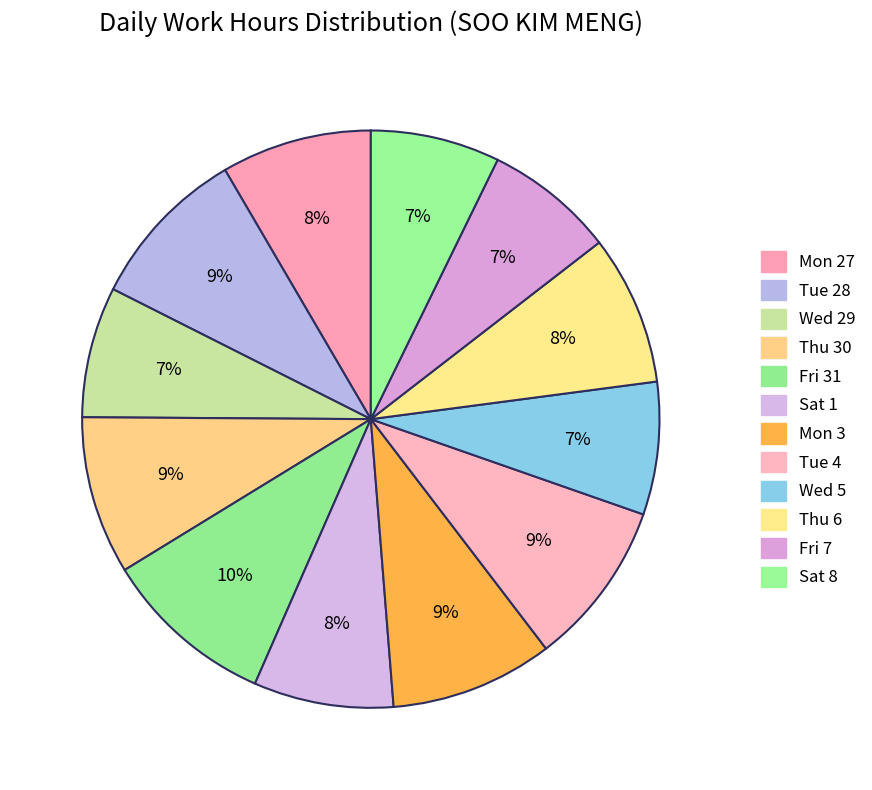

Is the sum of Thu 30 and Thu 6 greater than half?

No